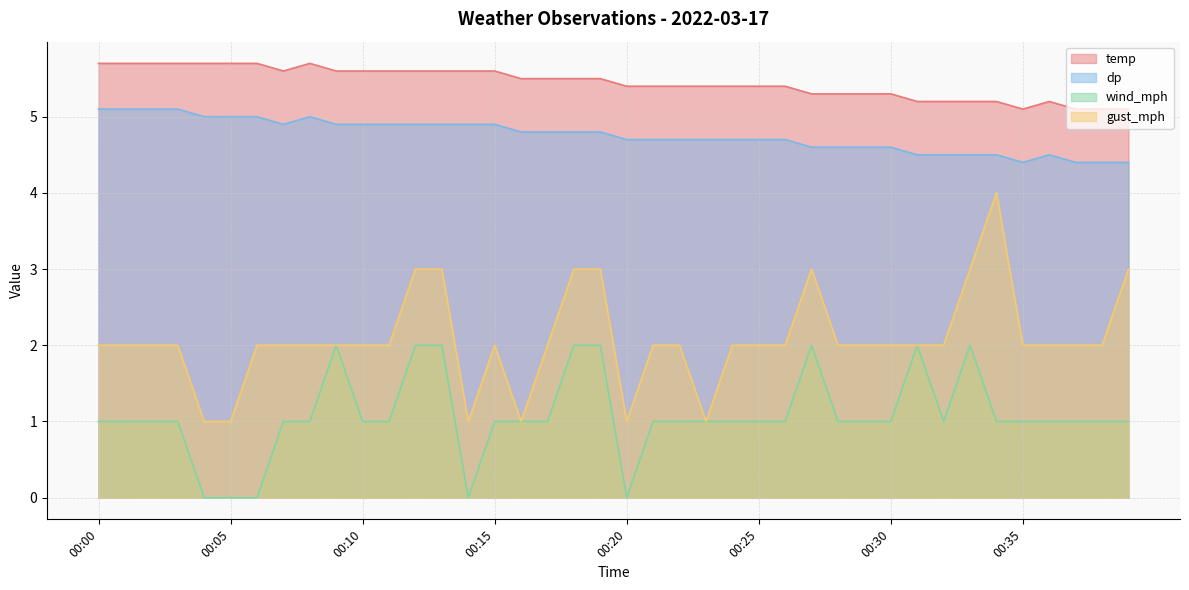

True or false: wind_mph and temp cross at least once.

False